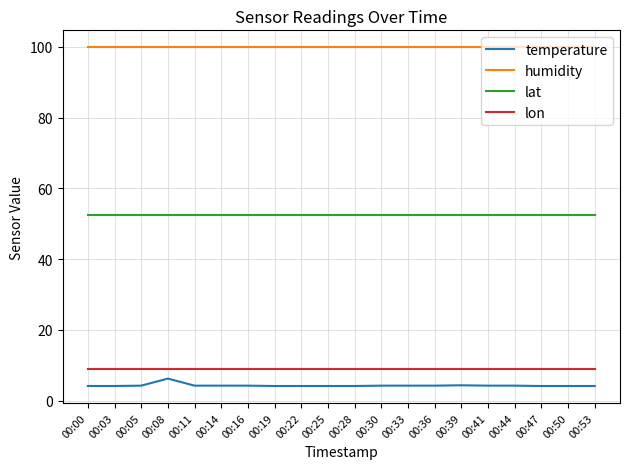

Is the value of lon at 00:30 greater than the value of lat at 00:50?

No